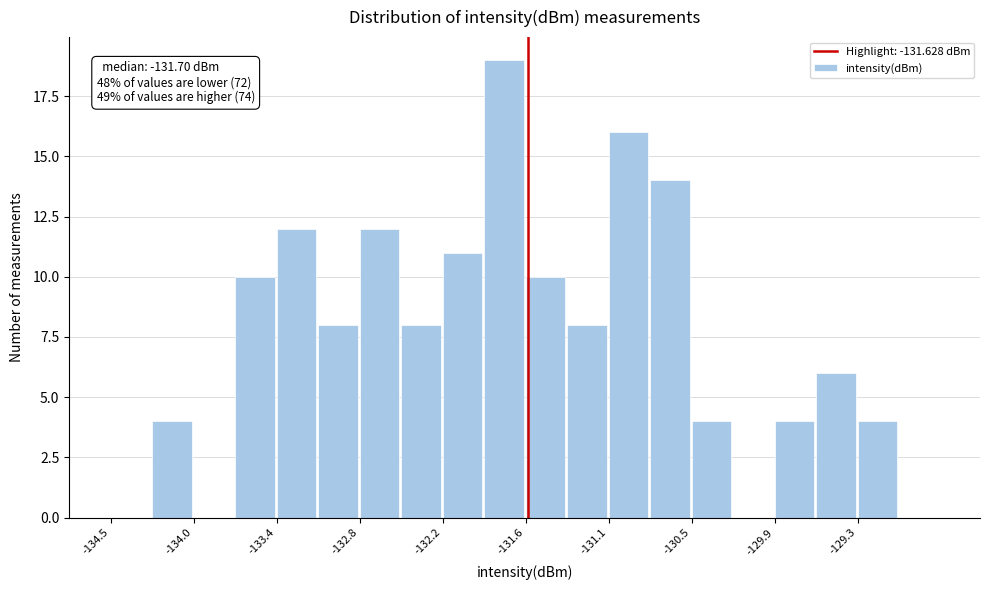

Read against the x-axis, roughly where is the centre of the tallest bar?

-131.8